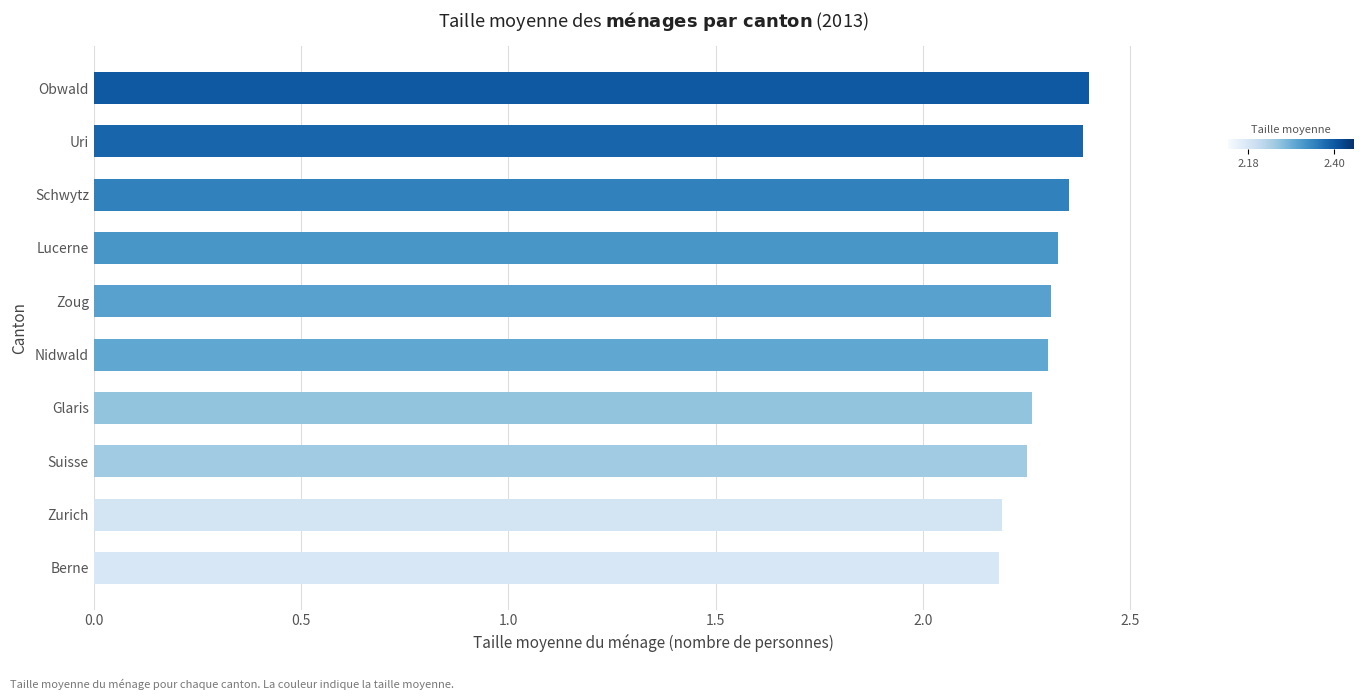

What is the minimum value shown in the chart?

2.2